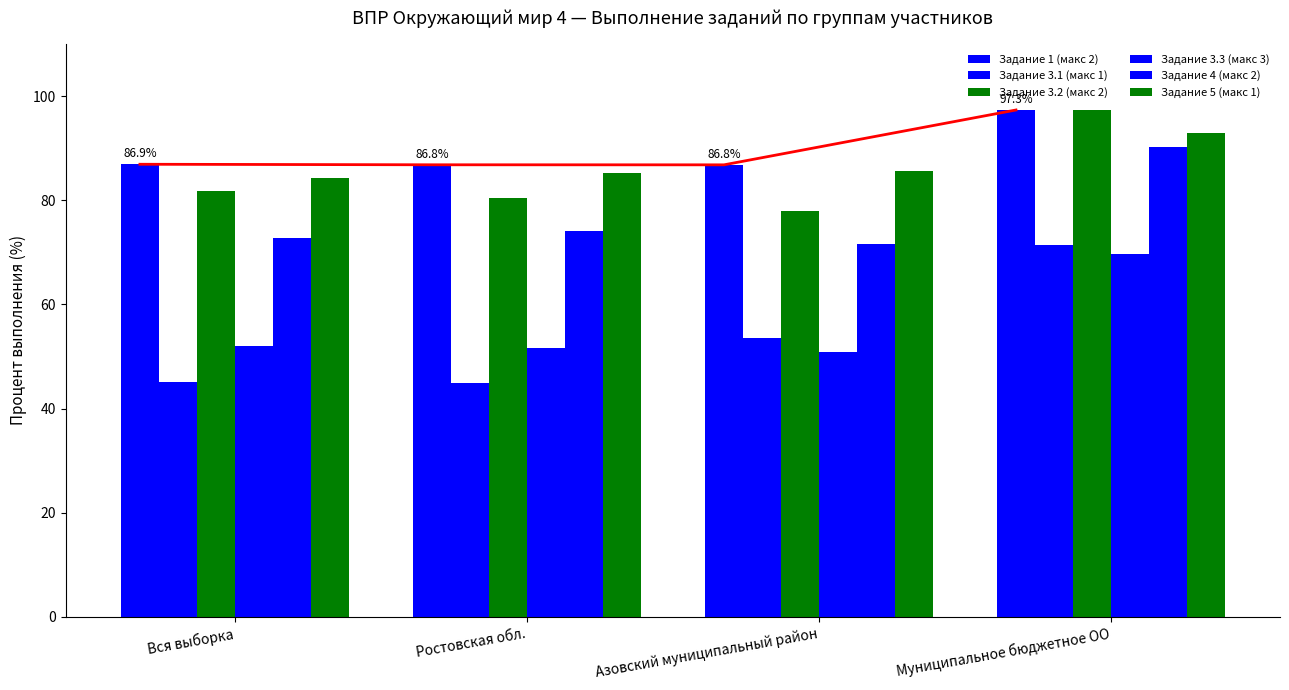

True or false: Задание 4 (макс 2) has a value of 90.2 at Муниципальное бюджетное ОО.

True